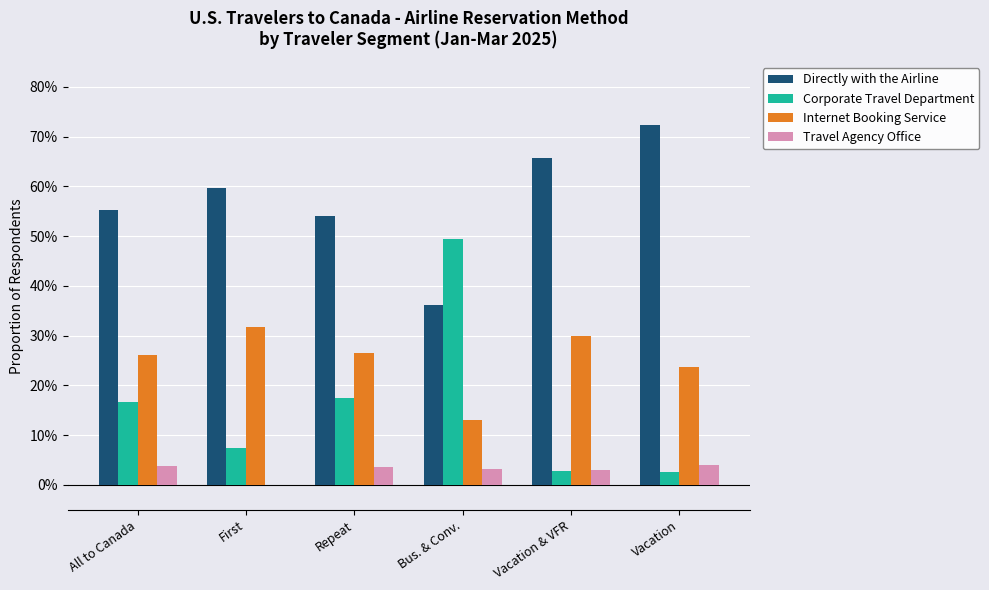

Are the bars horizontal?

No